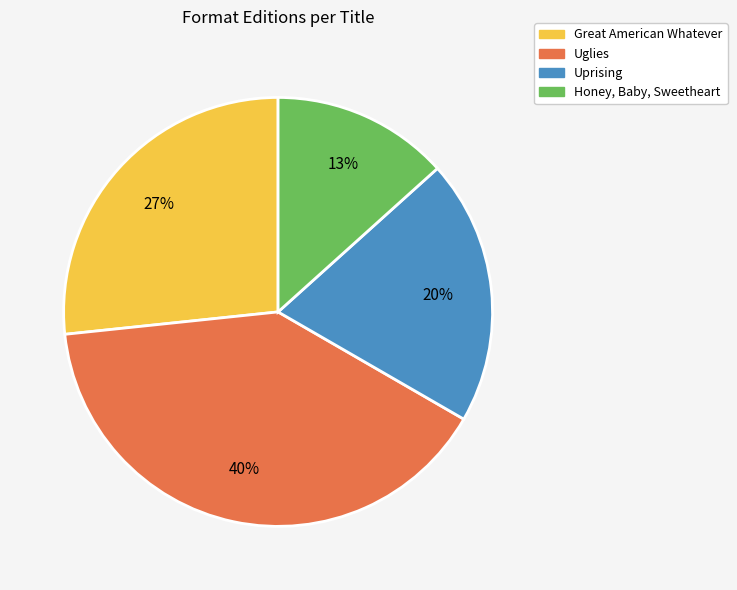

Is Honey, Baby, Sweetheart the majority of the pie?

No